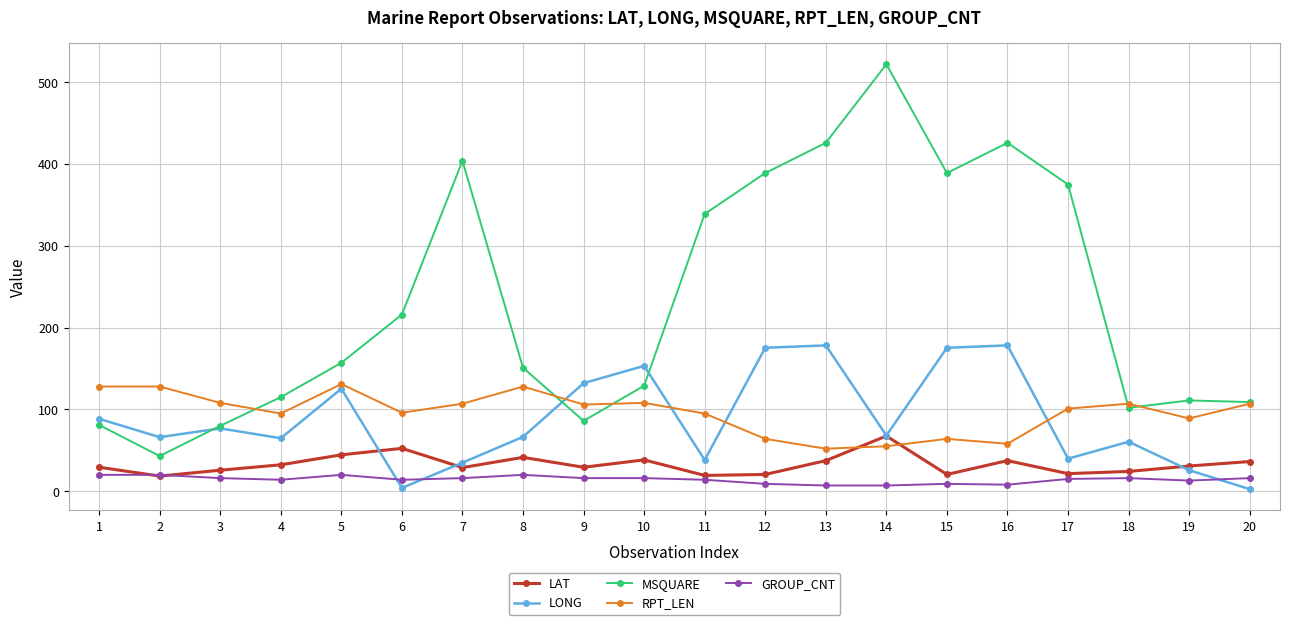

At which category does the chart reach its peak across all series?

14